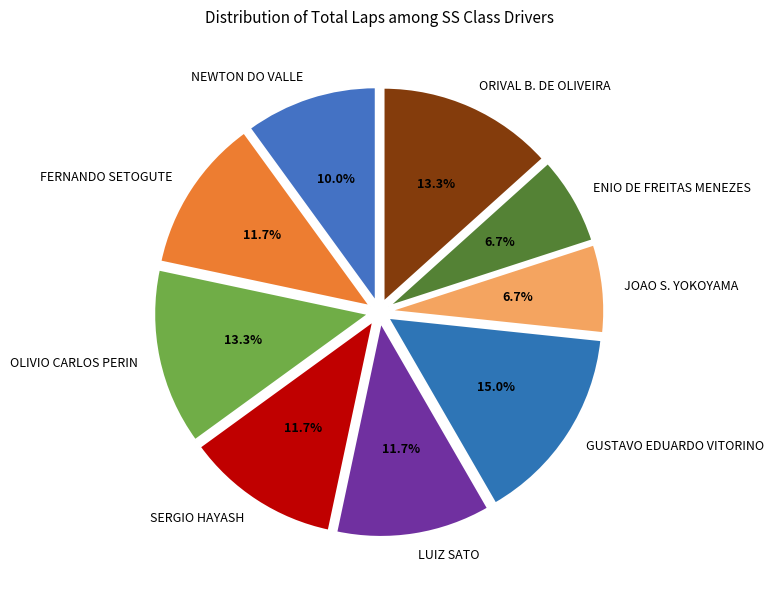

Does OLIVIO CARLOS PERIN represent more than half of the total?

No